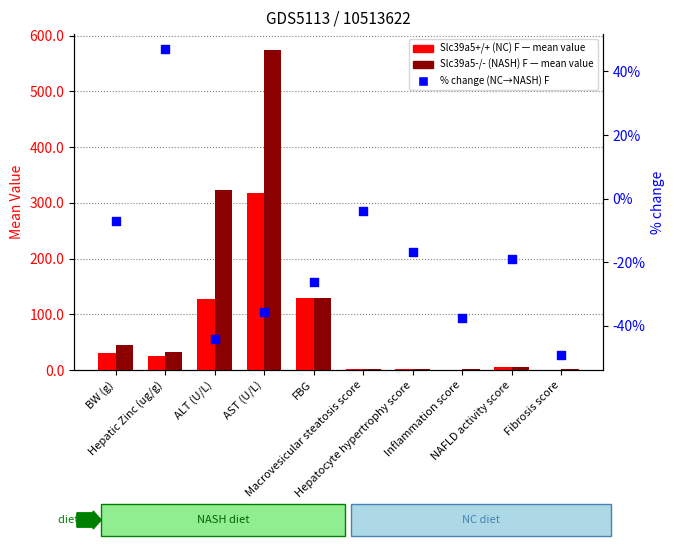

Which series has the largest Y range (max minus min)?

Slc39a5-/- (NASH) F